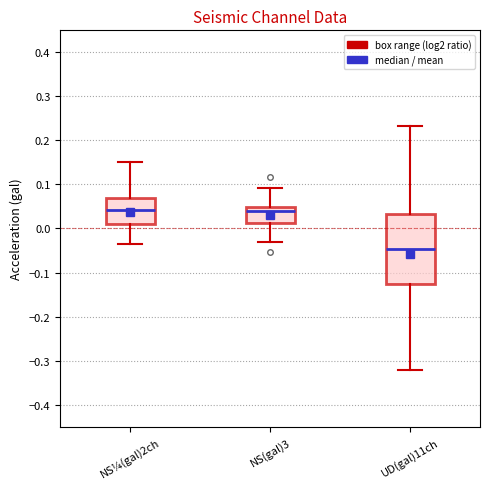

Which box is the tallest, from its lower edge to its upper edge?

UD(gal)11ch